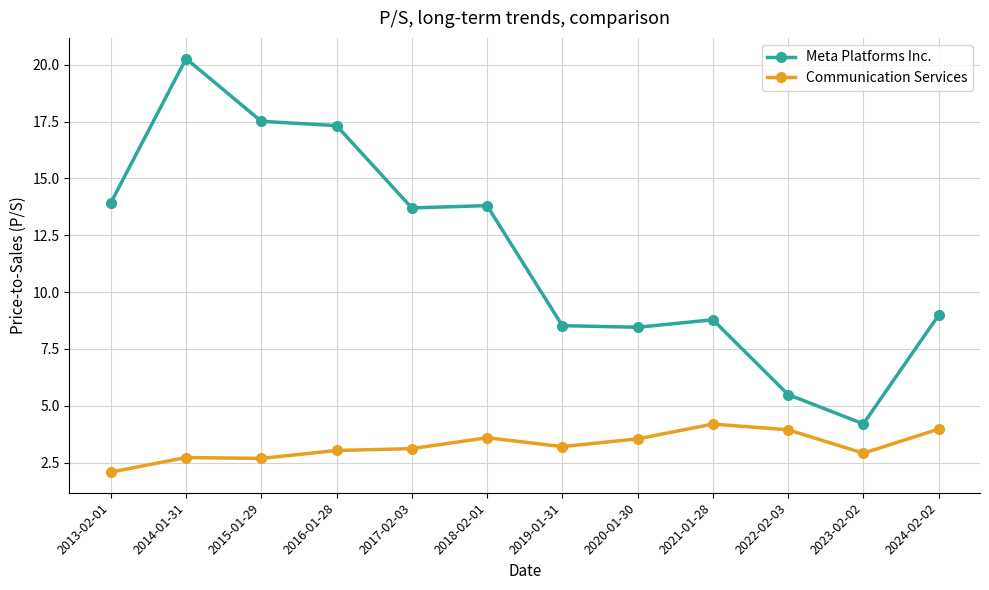

What is the label of the 3rd point from the right?

2022-02-03